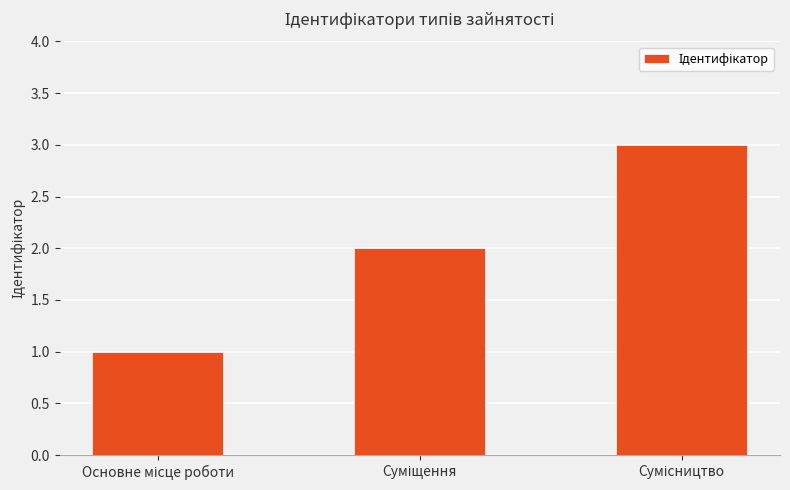

What is the maximum value shown in the chart?

3